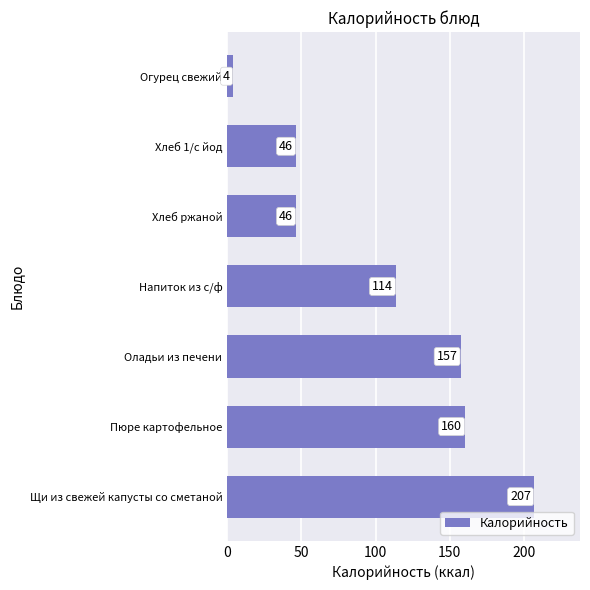

Between Хлеб ржаной and Пюре картофельное, which is larger?

Пюре картофельное